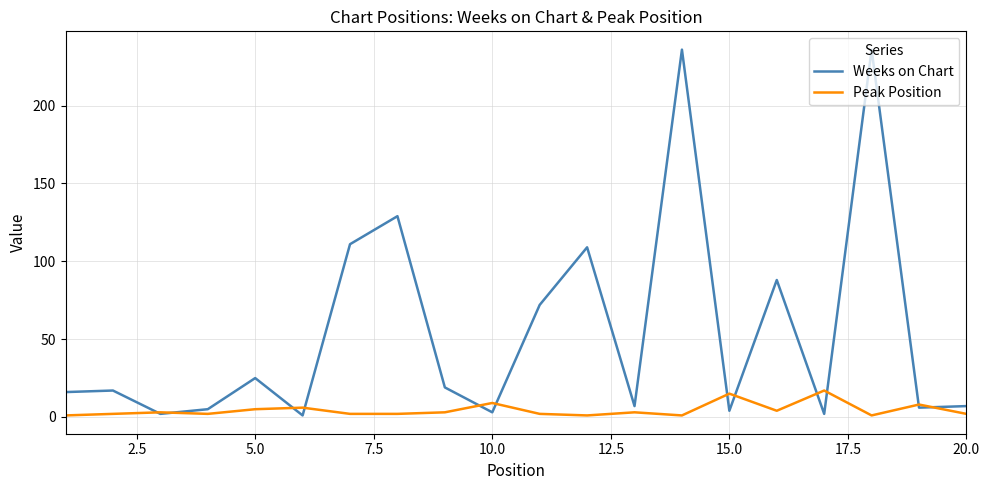

Rank the series by their maximum value, from lowest to highest.

Peak Position, Weeks on Chart